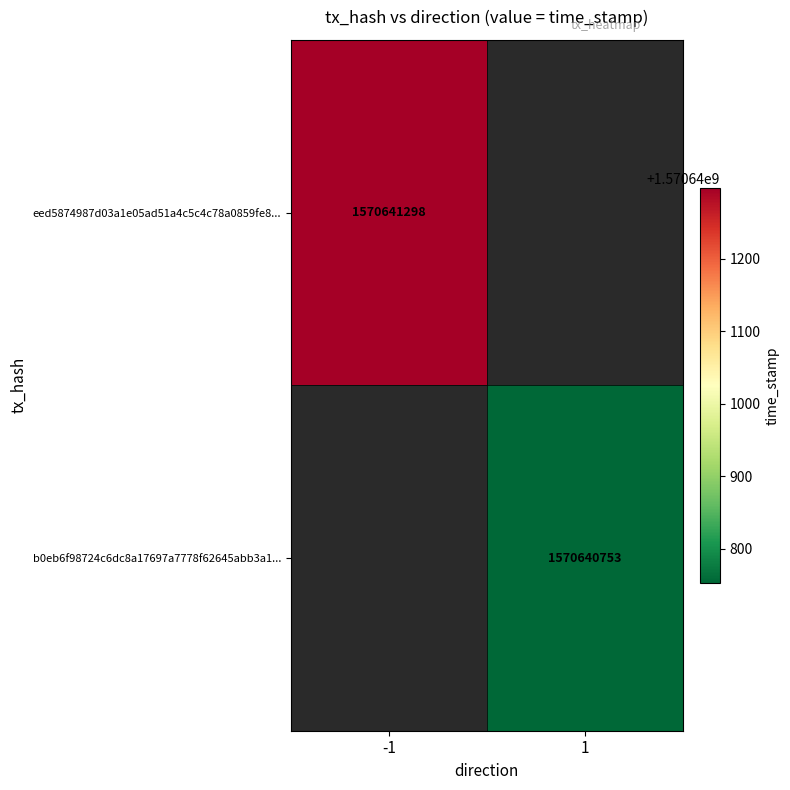

Reading left to right, list all the values displayed in this chart.

eed5874987d03a1e05ad51a4c5c4c78a0859fe8: -1	1570641298
b0eb6f98724c6dc8a17697a7778f62645abb3a1: 1	1570640753